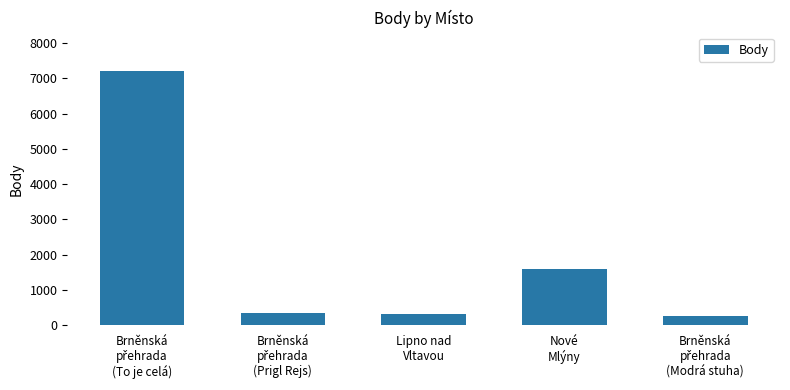

What is the minimum value shown in the chart?

254